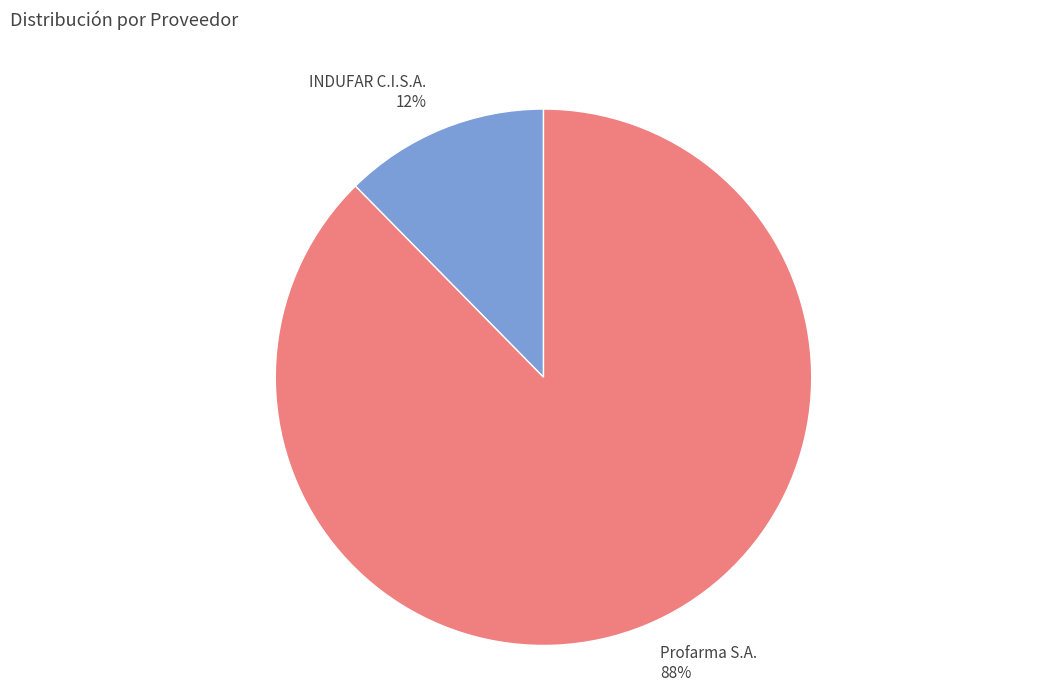

How many slices are in this pie chart?

2